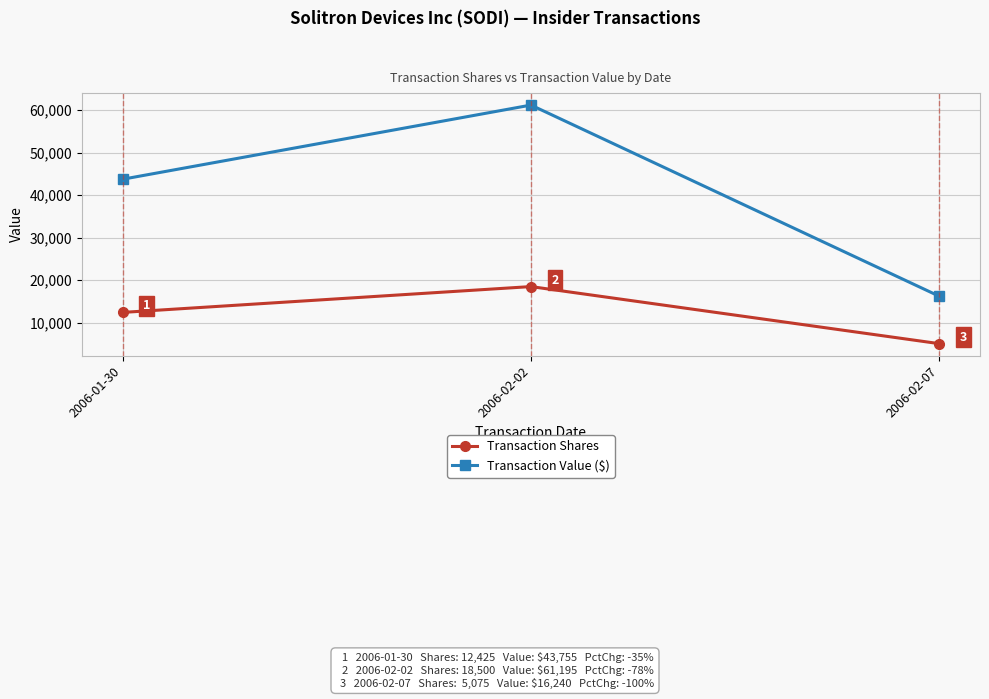

What are all the series names shown in the legend?

Transaction Shares, Transaction Value ($)